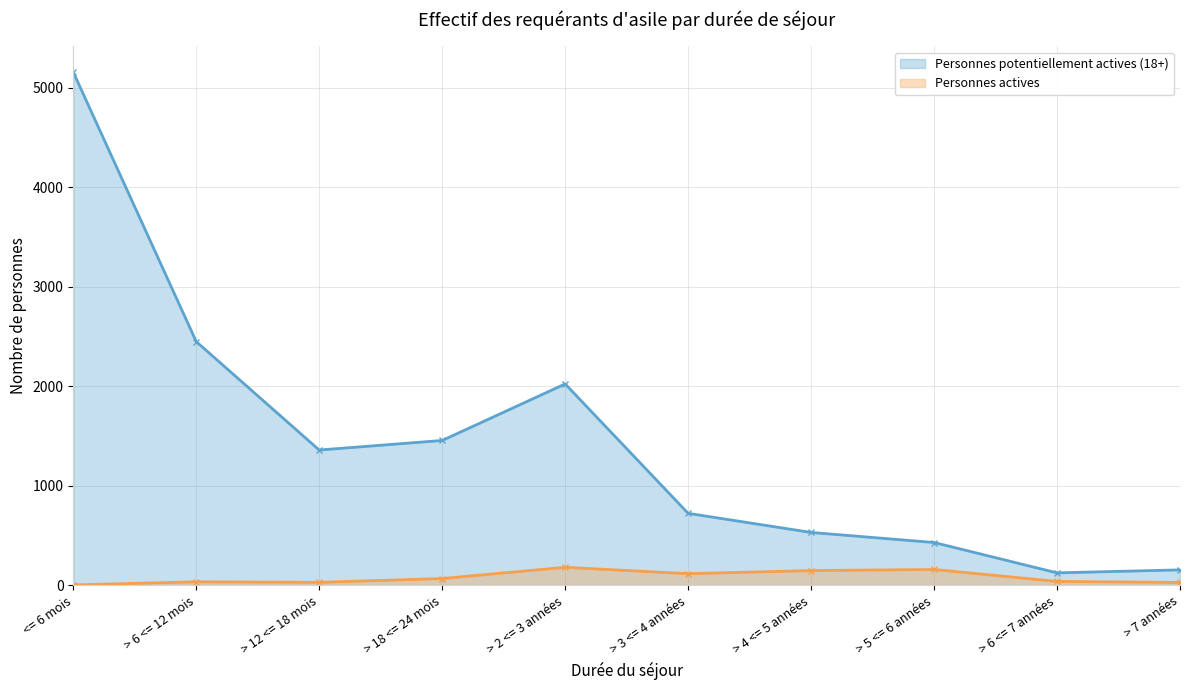

True or false: Personnes actives has more than 2 interior local peaks.

True